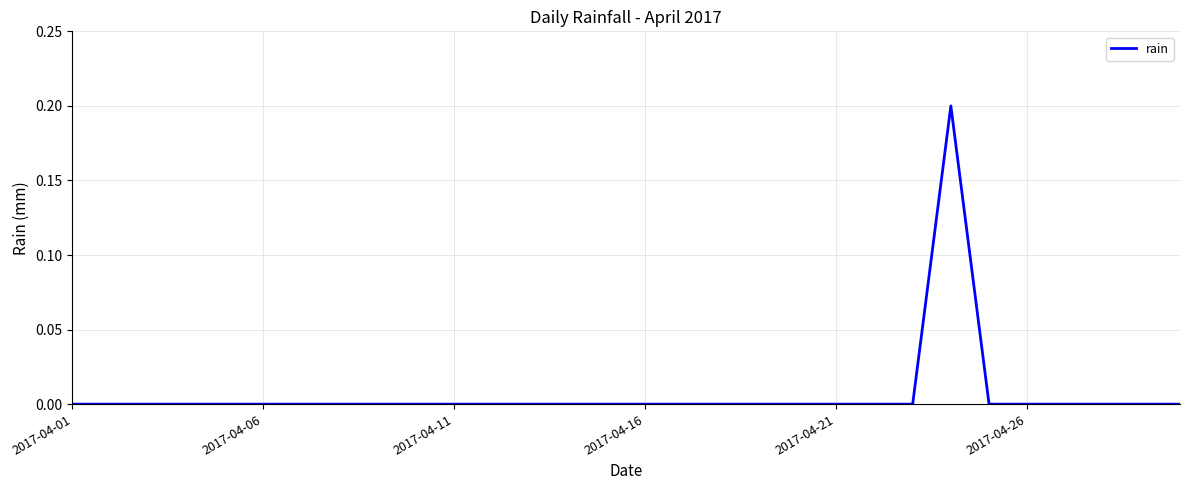

What is the sum of all values?

0.2